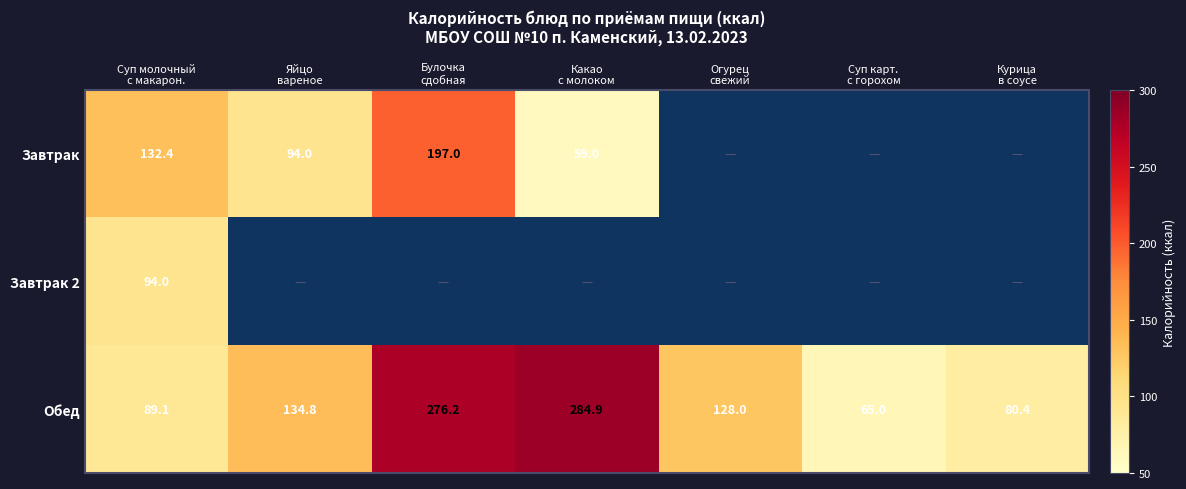

What is the difference between the second highest and minimum values in the Обед series?

211.2